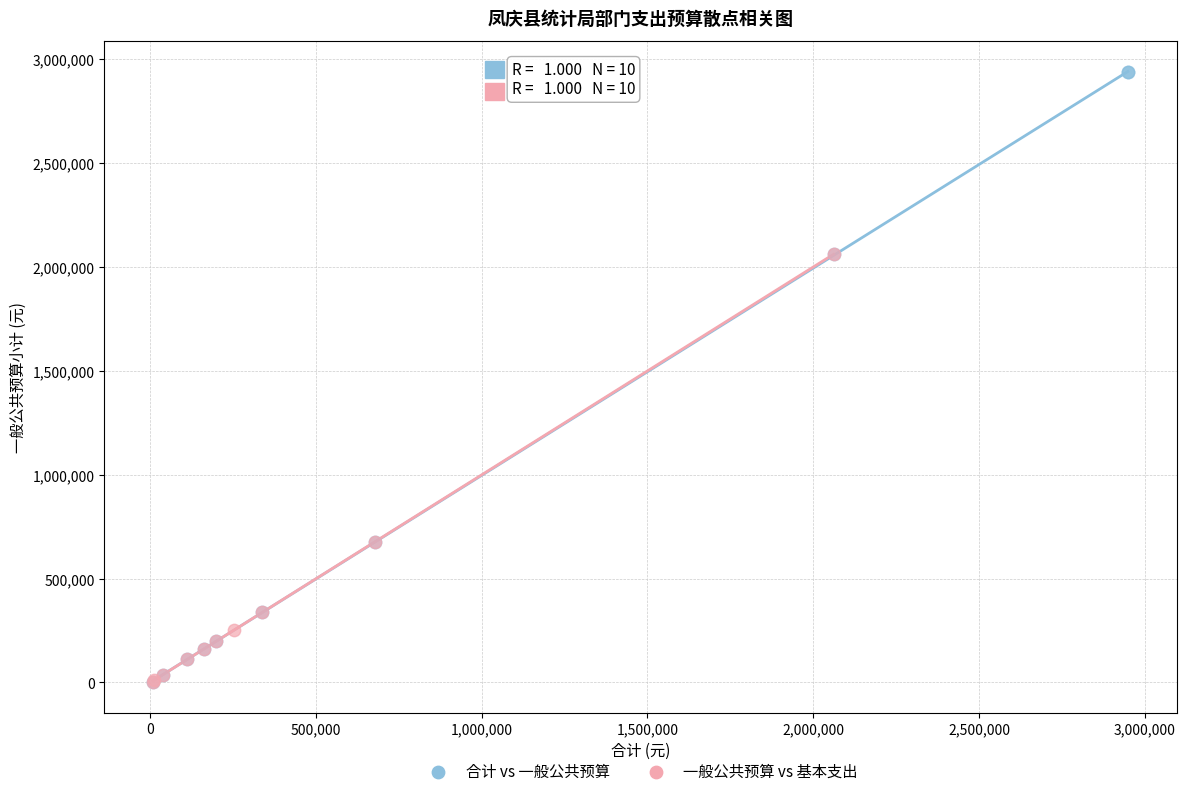

Which series contains the highest Y value?

合计 vs 一般公共预算